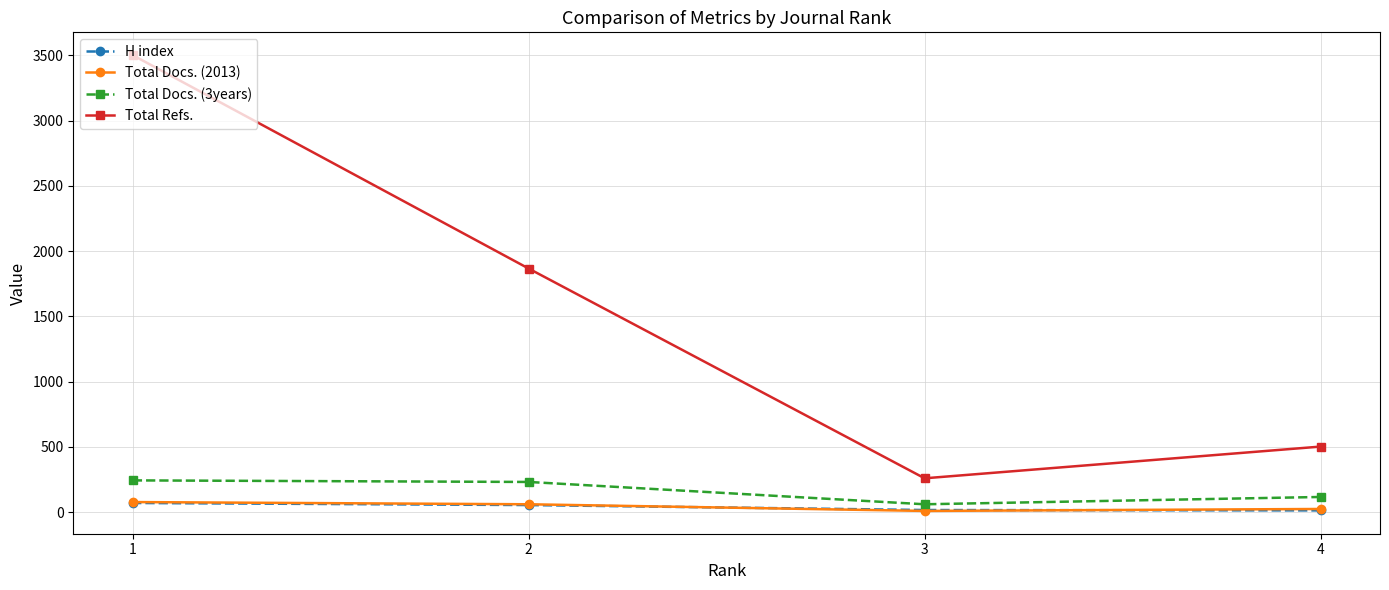

The H index series shows 119 at 1. True or false?

False